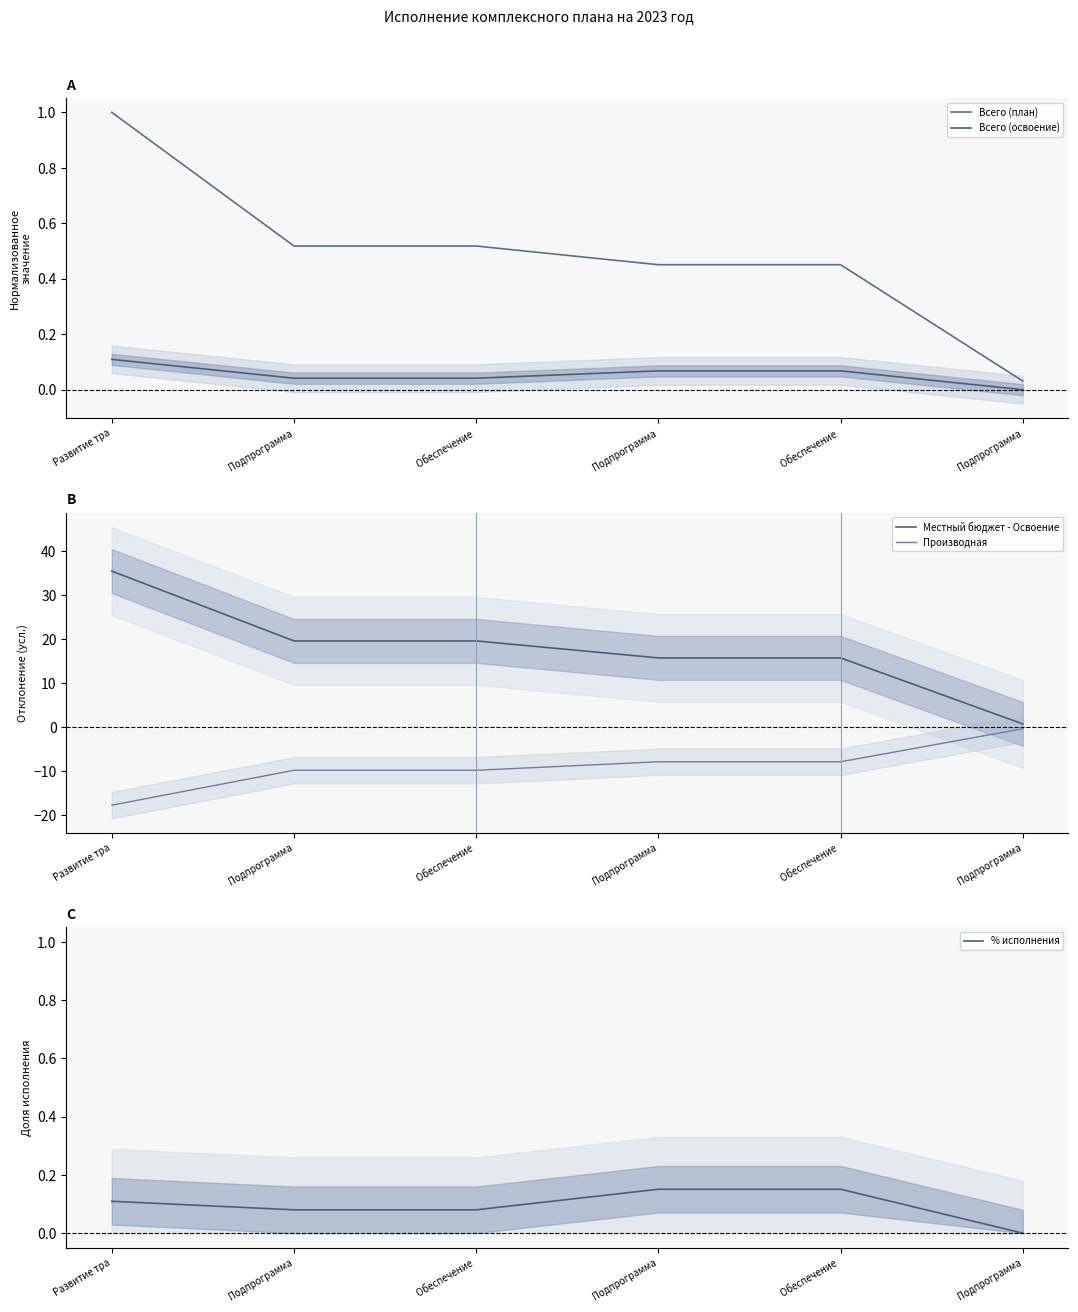

At which label is Всего (освоение) closest to 0?

Подпрограмма